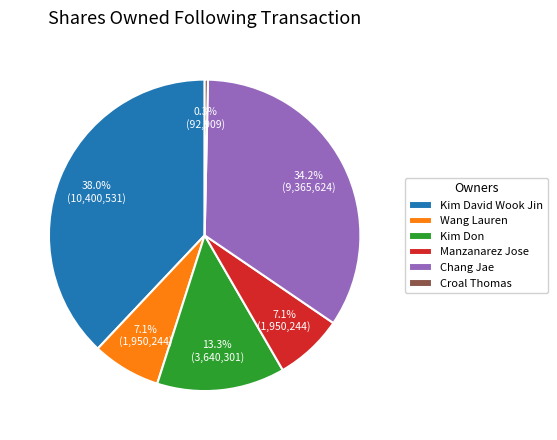

What is the smallest slice in the pie chart?

Croal Thomas